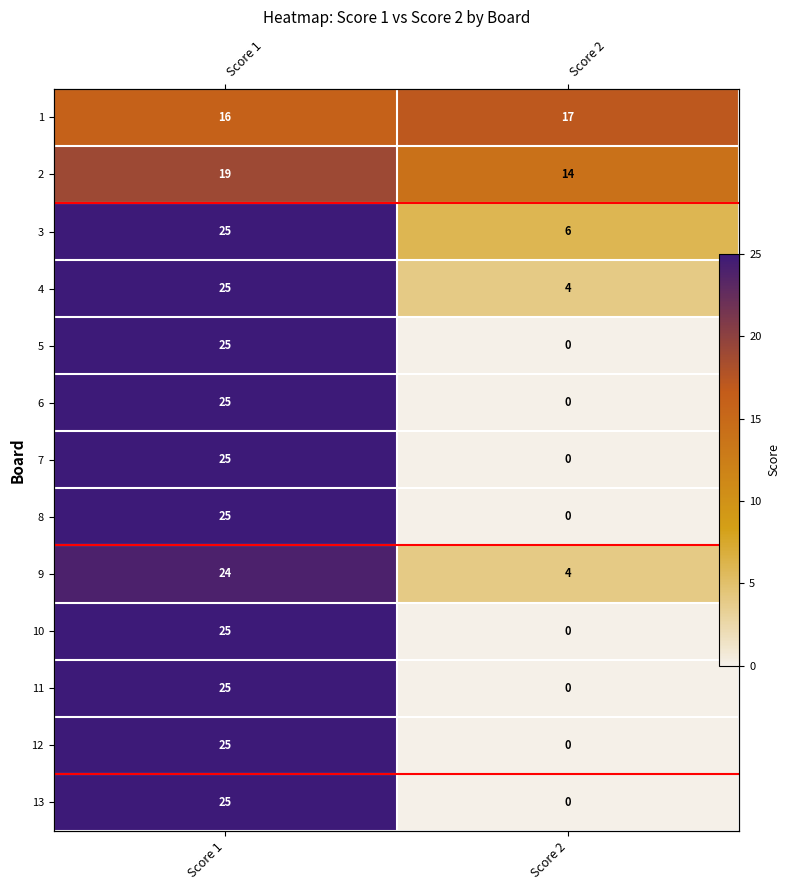

What is the difference between the 1 values at Score 2 and Score 1?

1